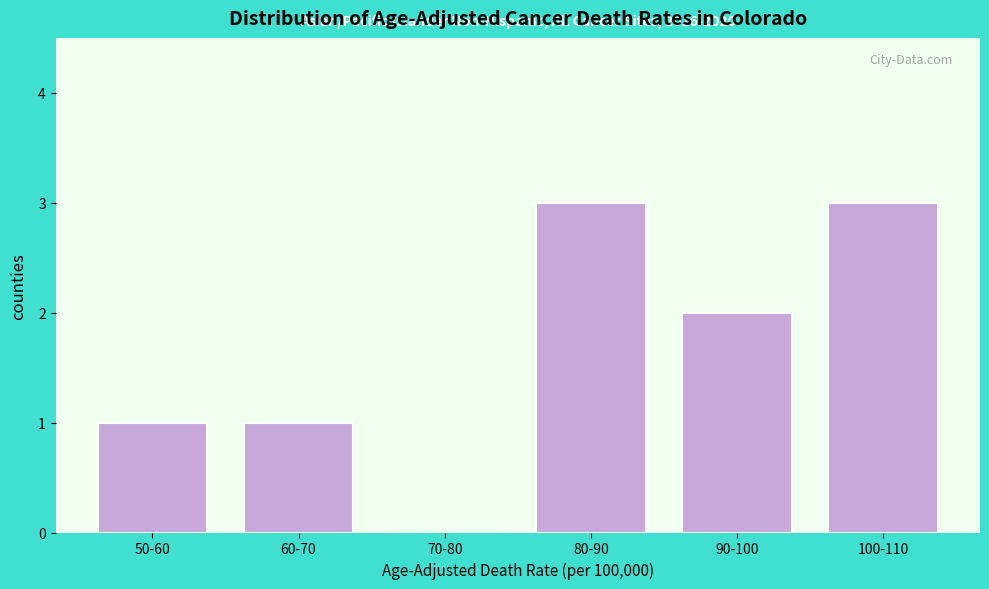

Reading right to left, list all the values displayed in this chart.

100-110=3	90-100=2	80-90=3	70-80=0	60-70=1	50-60=1